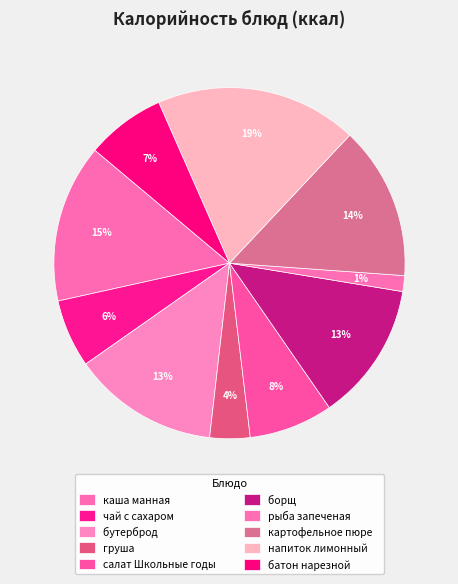

How many slices are in this pie chart?

10